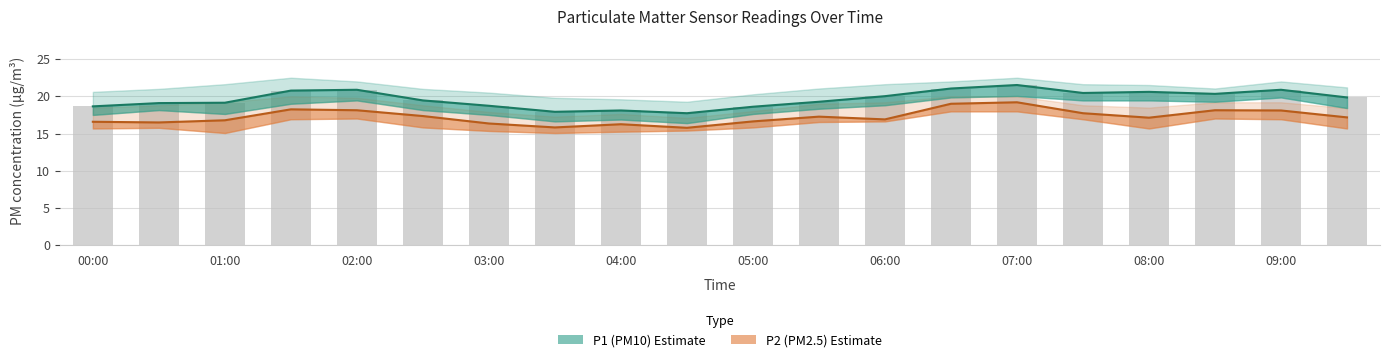

At how many categories does at least one series exceed 20?

9